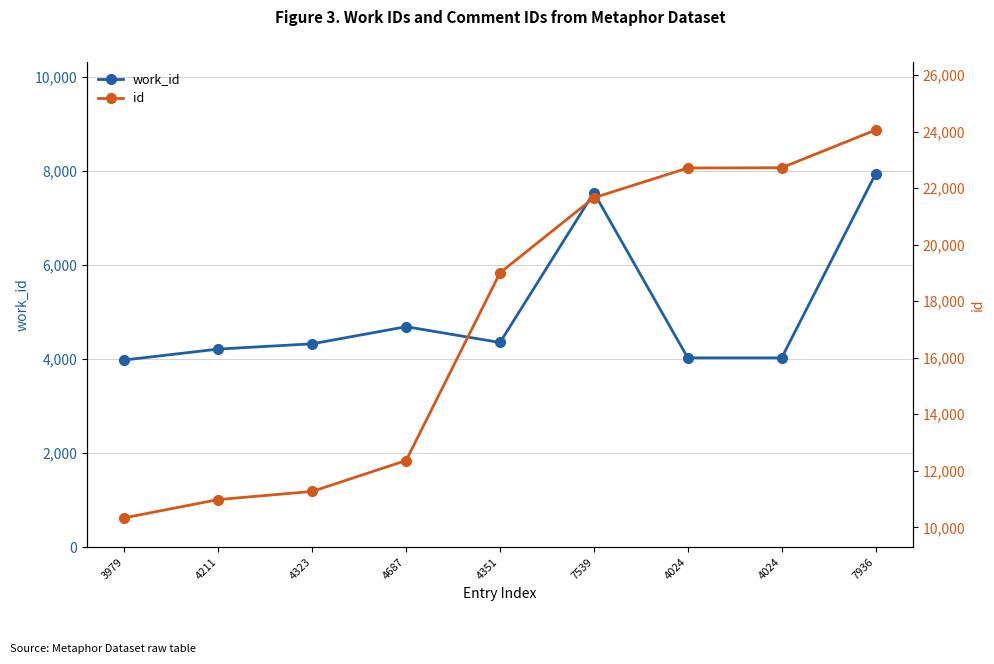

What is the sum of the work_id values at 7539 and 4687?

12226